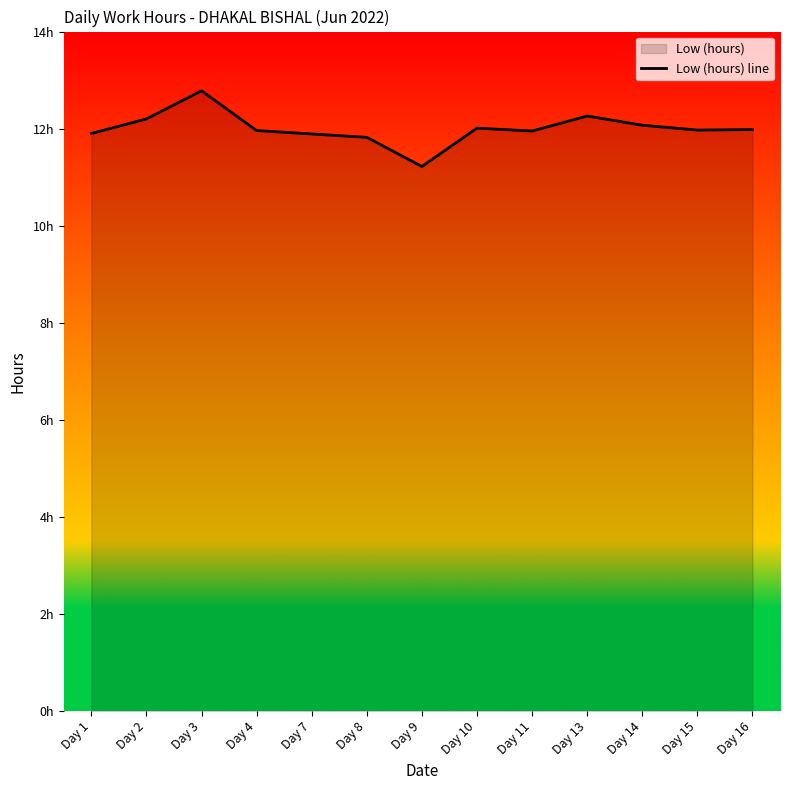

How many lines are shown in the chart?

1